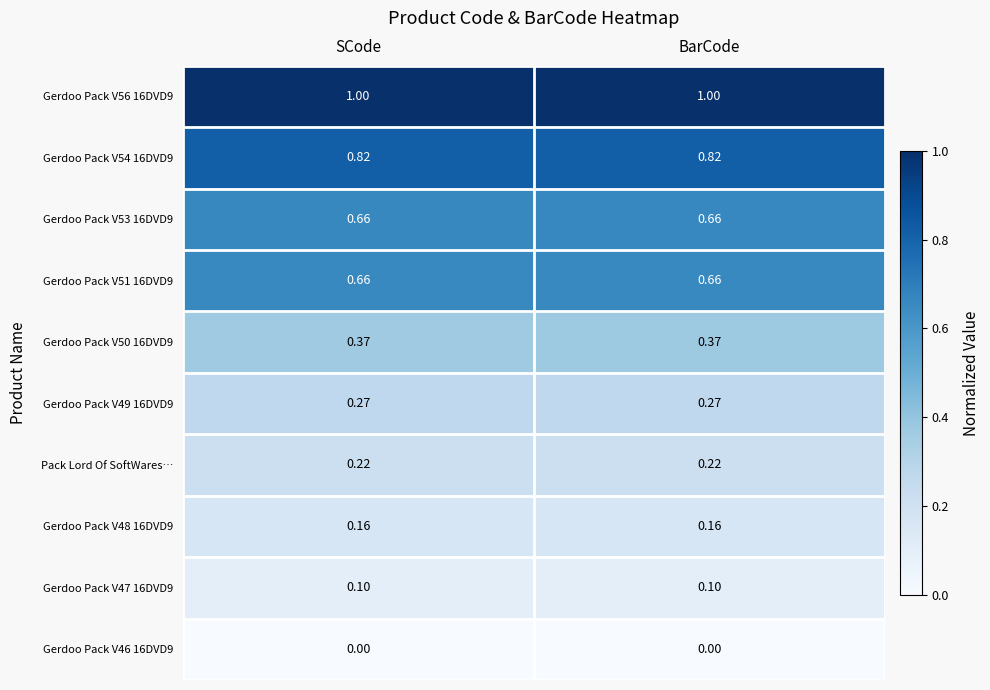

Is the value of Gerdoo Pack V47 16DVD9 at SCode greater than the value of Gerdoo Pack V54 16DVD9 at SCode?

No